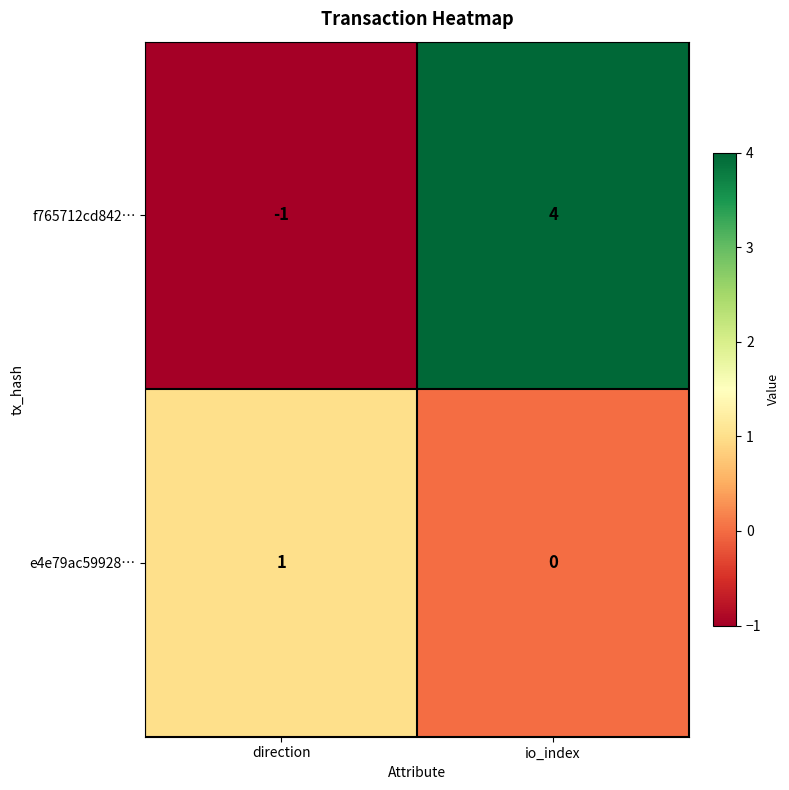

At which category is the sum across all series the highest?

io_index